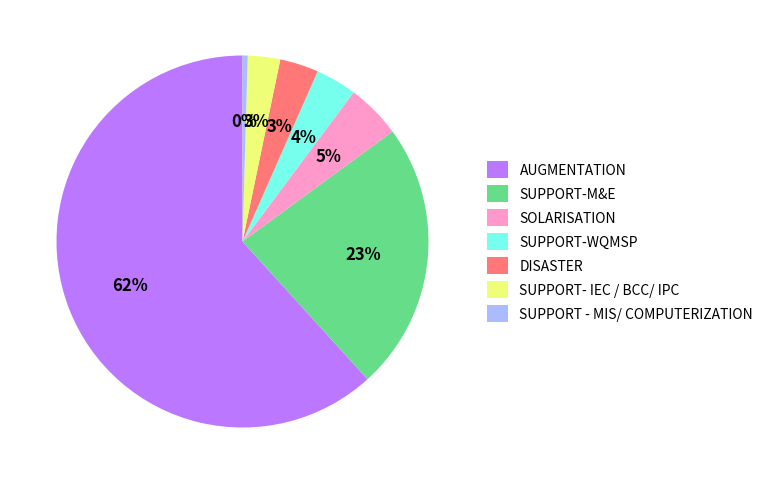

Is there a majority slice in this chart?

Yes